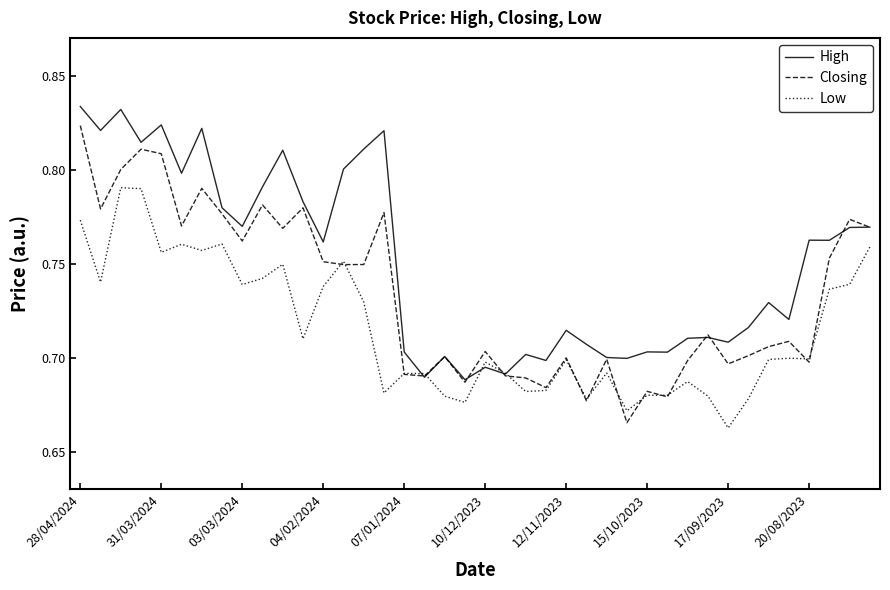

List the labels in order of Low value, smallest first.

32, 27, 19, 25, 33, 18, 31, 29, 28, 15, 22, 23, 30, 17, 16, 21, 26, 20, 24, 34, 36, 35, 11, 14, 37, 12, 17/09/2023, 38, 31/03/2024, 20/08/2023, 10, 13, 07/01/2024, 12/11/2023, 39, 10/12/2023, 15/10/2023, 28/04/2024, 04/02/2024, 03/03/2024